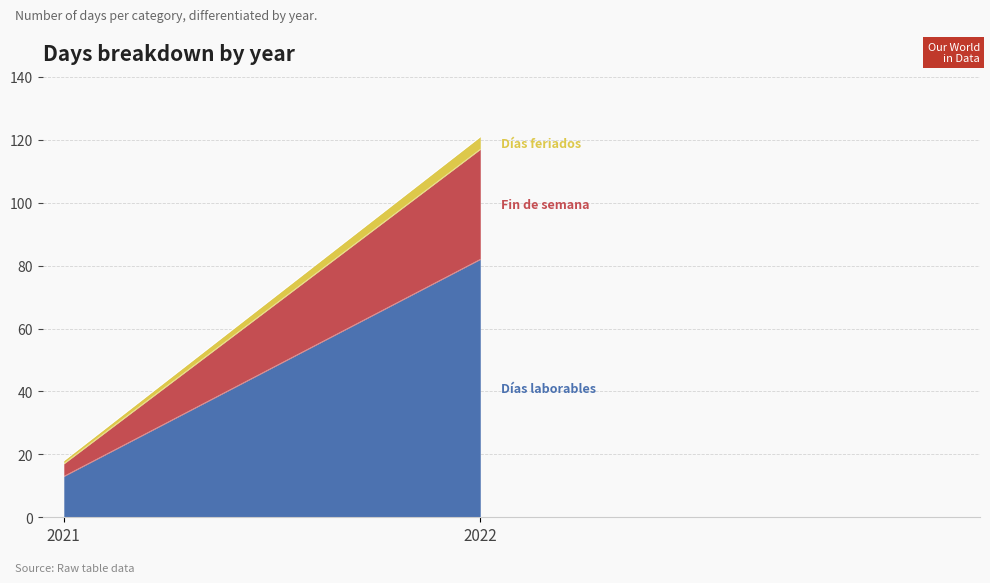

Is it true that Días laborables equals 3 at 2021?

False